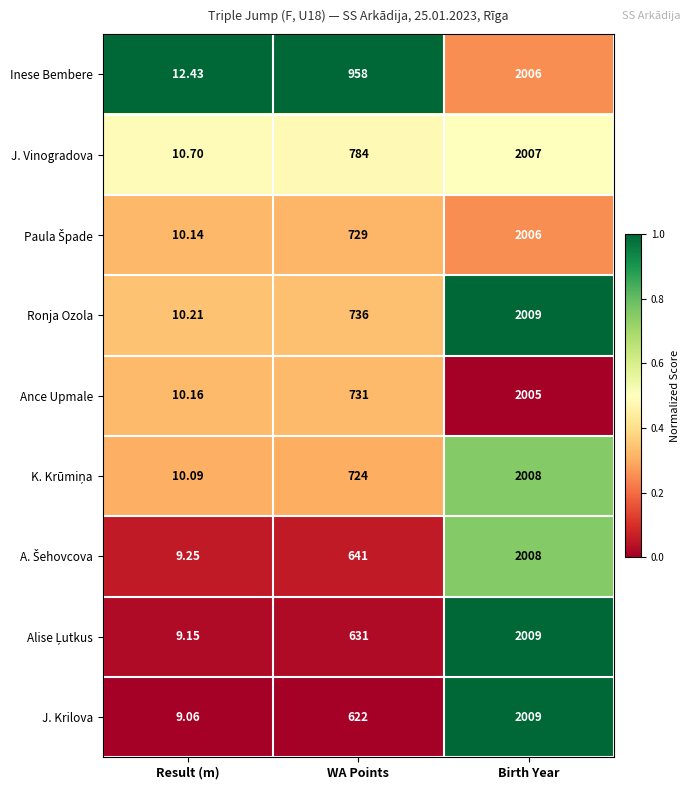

At which category does the chart reach its minimum across all series?

Result (m)